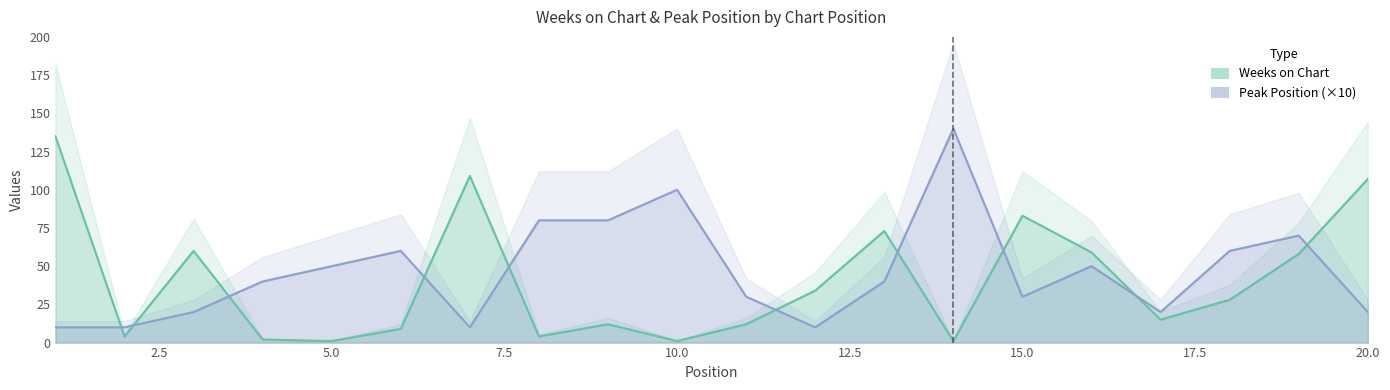

Between which two adjacent categories do Peak Position and Weeks on Chart first intersect?

1 and 2